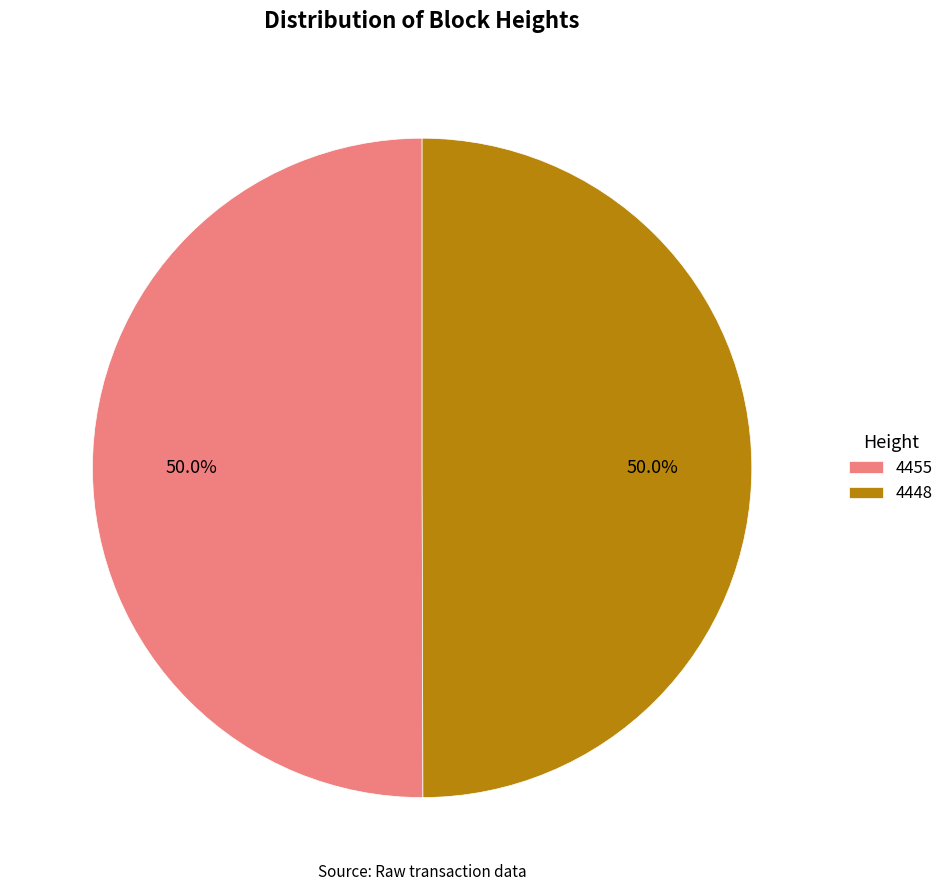

The 4448 slice represents 58% of the pie. True or false?

False